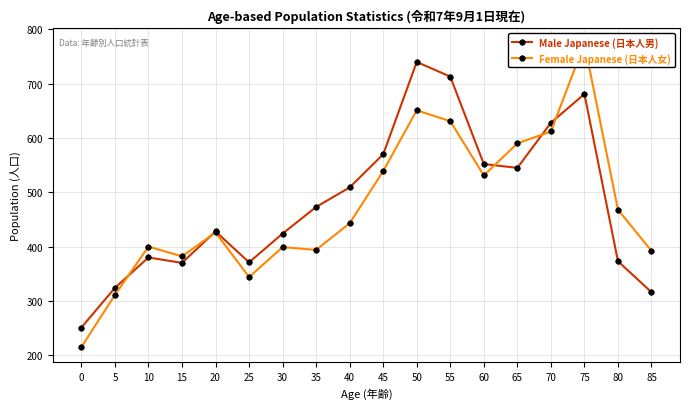

Is it true that Male Japanese (日本人男) equals 681 at 75?

True